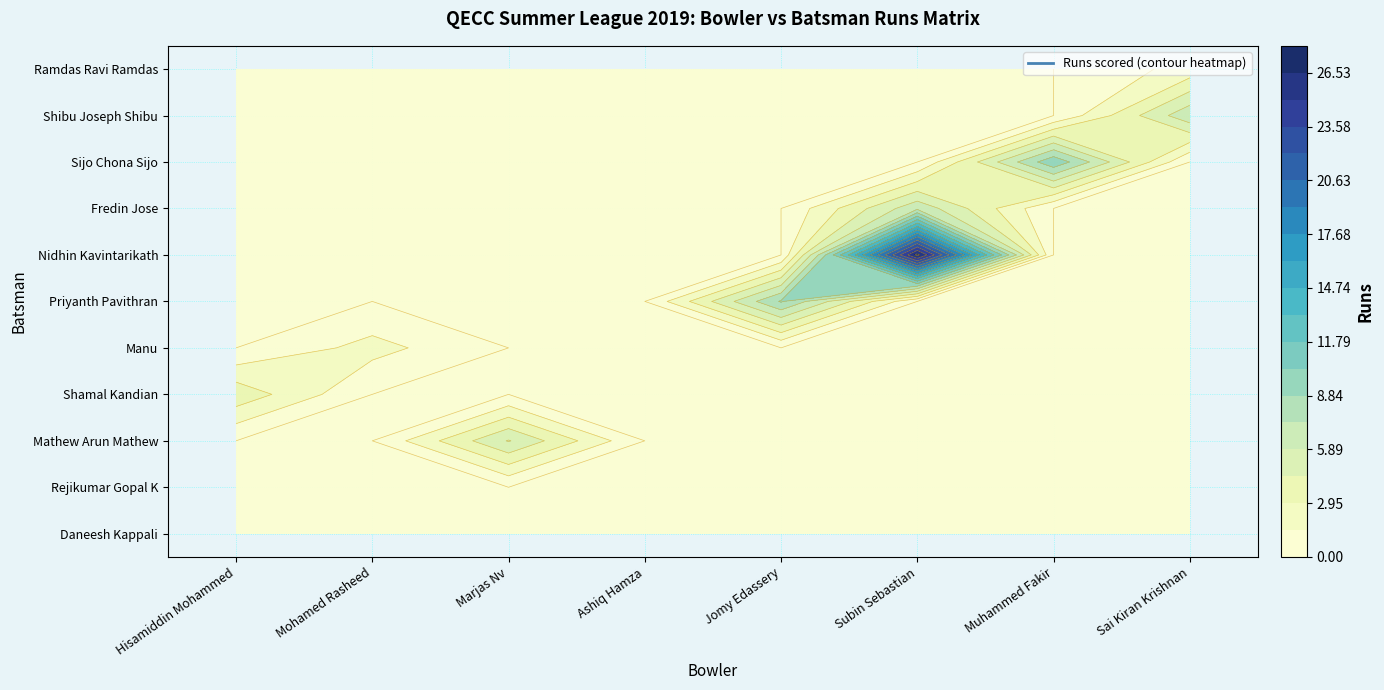

How many values in Subin Sebastian are above zero?

4